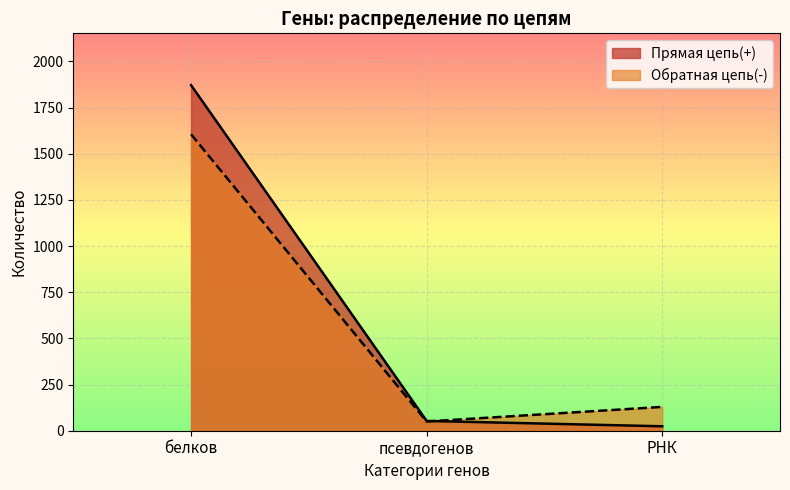

What is the difference between the second highest and minimum values in the Обратная цепь(-) series?

79